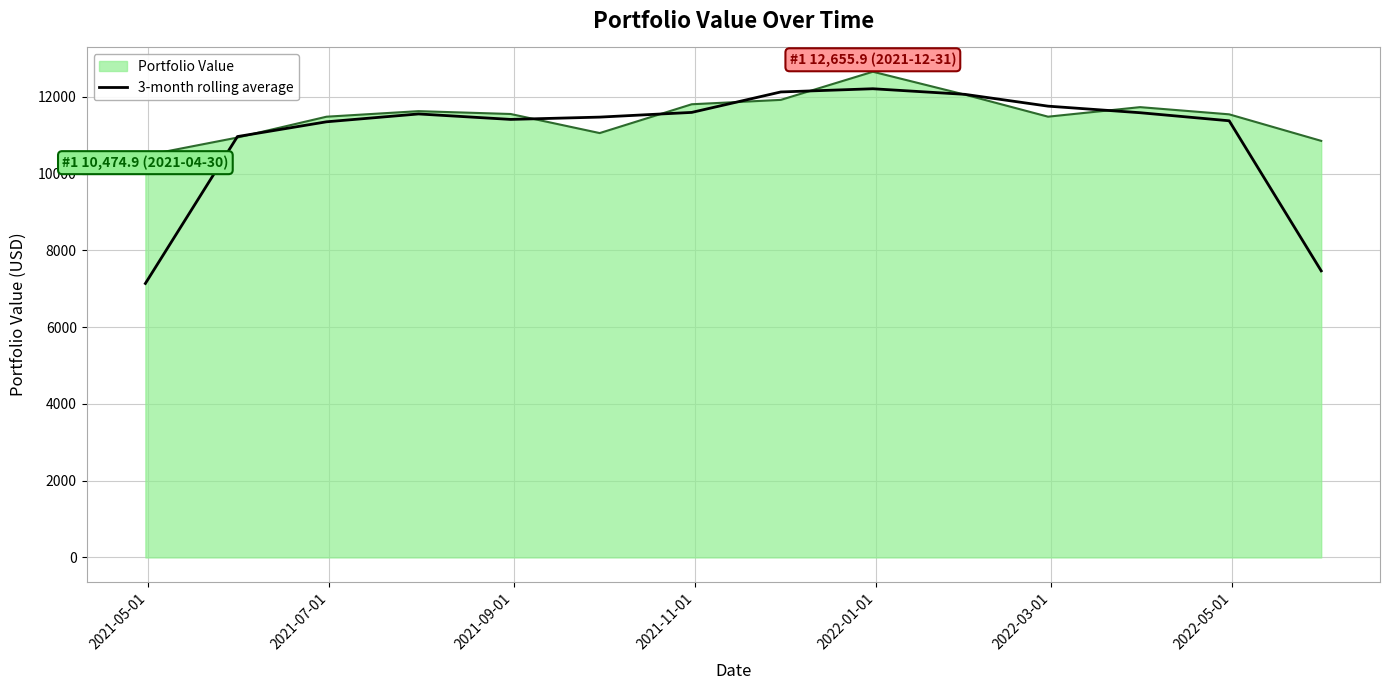

What is the lowest value of the 3-month rolling average series?

7138.6